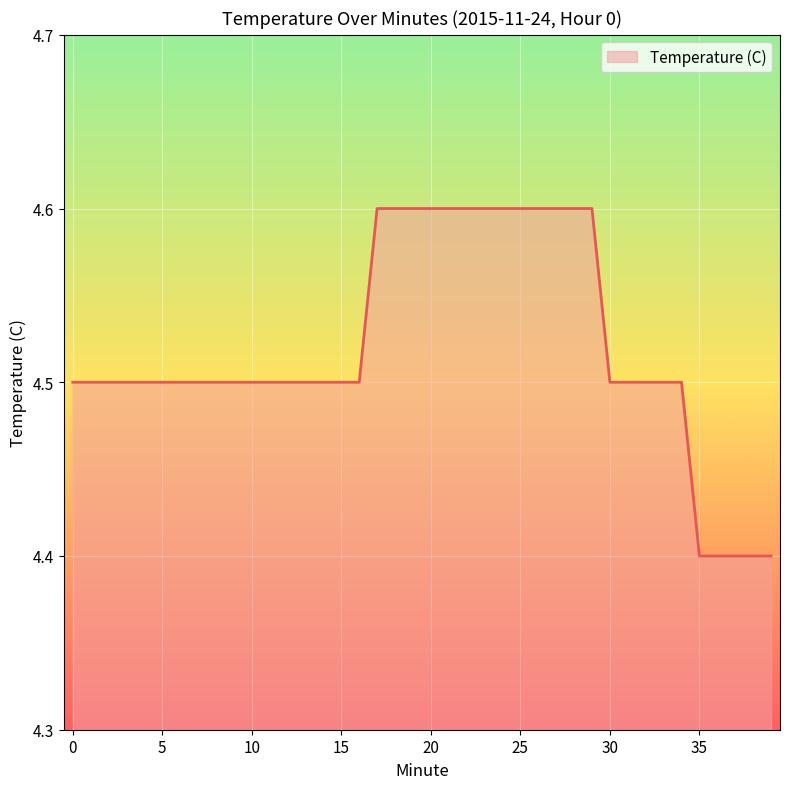

What is the greatest value displayed?

4.6